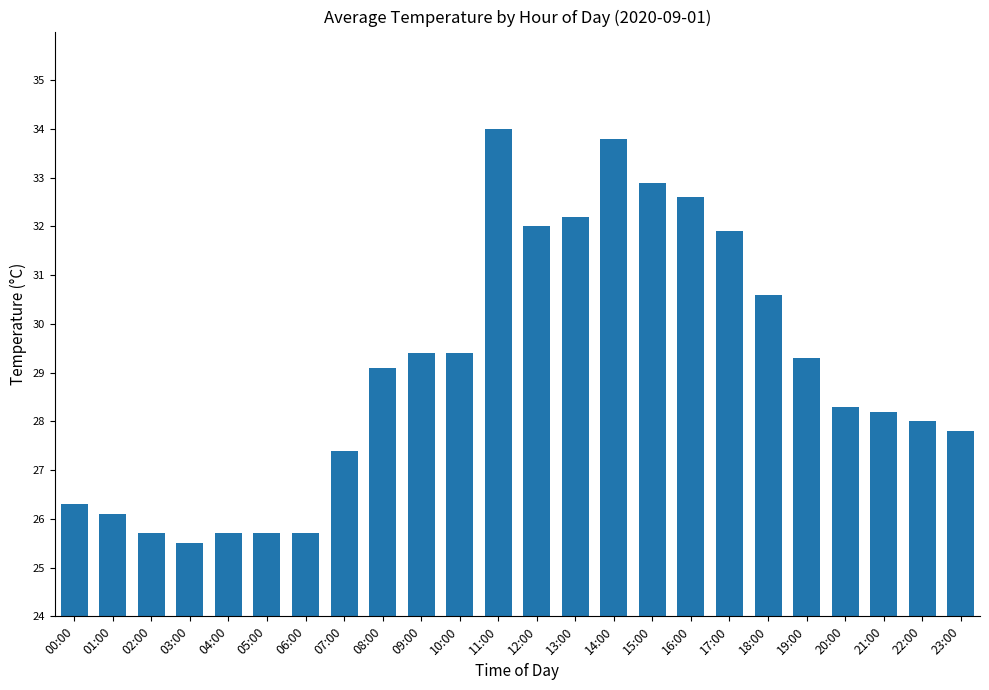

True or false: the data shows 33.8 at 14:00.

True